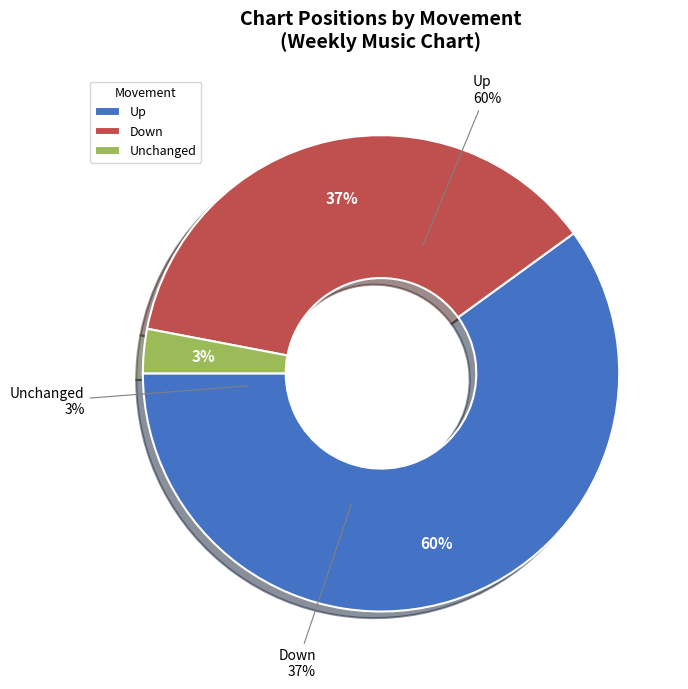

True or false: - accounts for 3% of the total.

True